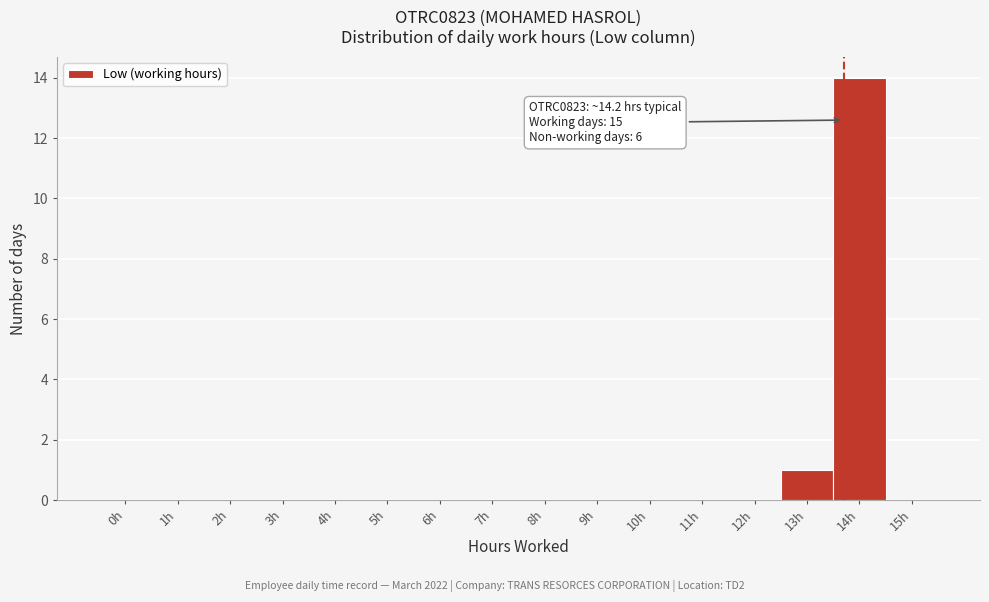

Reading left to right, list all the values displayed in this chart.

0h=0	1h=0	2h=0	3h=0	4h=0	5h=0	6h=0	7h=0	8h=0	9h=0	10h=0	11h=0	12h=0	13h=1	14h=14	15h=0